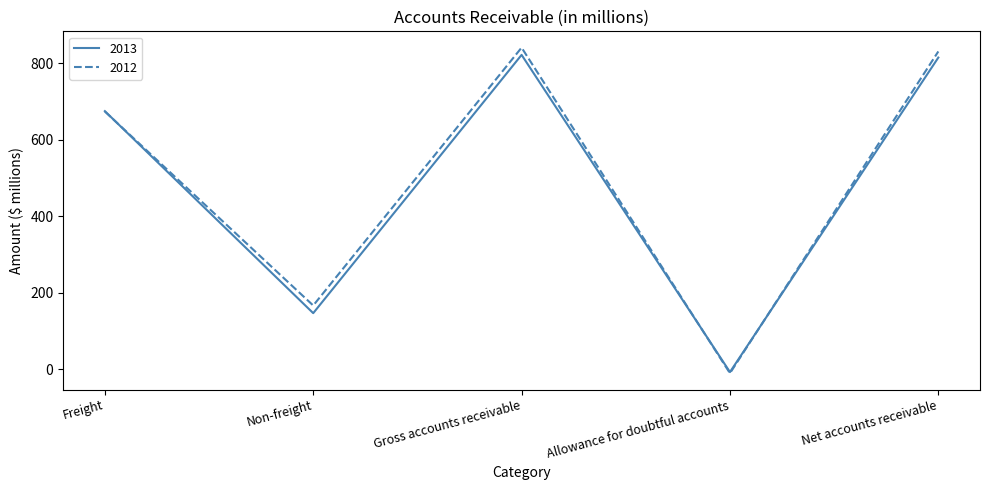

The value of 2012 at Non-freight is 167. True or false?

True